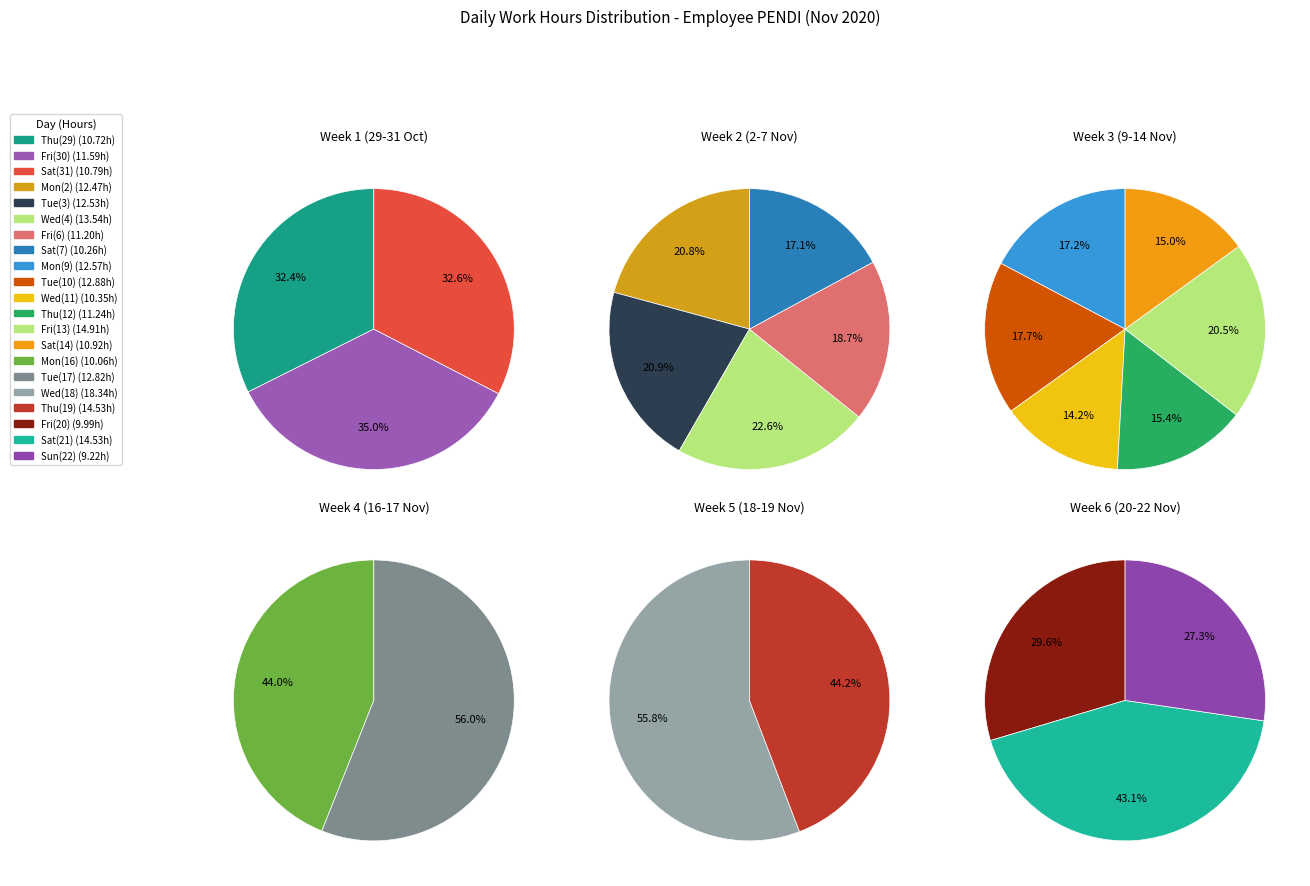

What is the change in value from Mon_2 to Tue_2?

+0.3